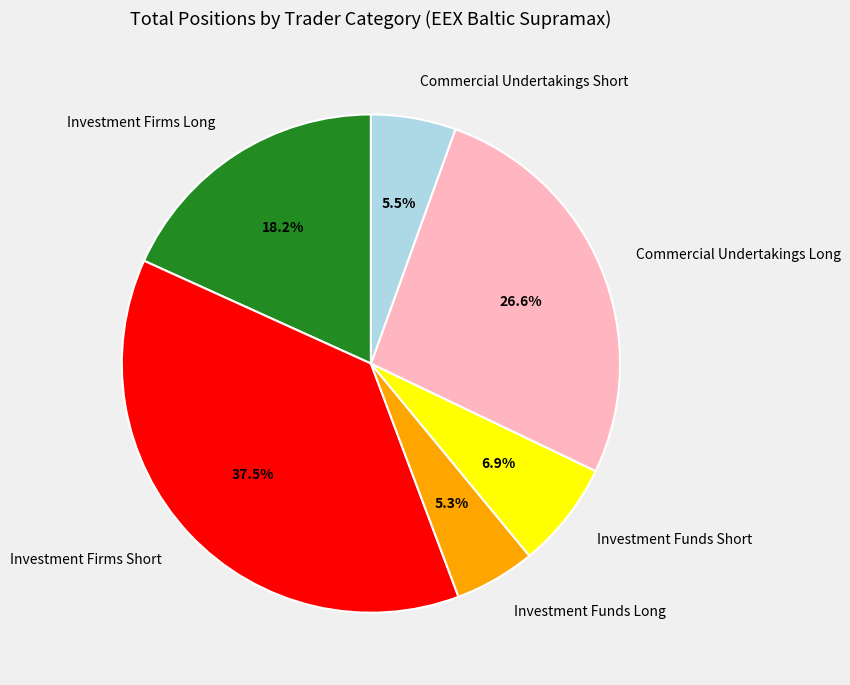

Count the number of slices in the pie.

6